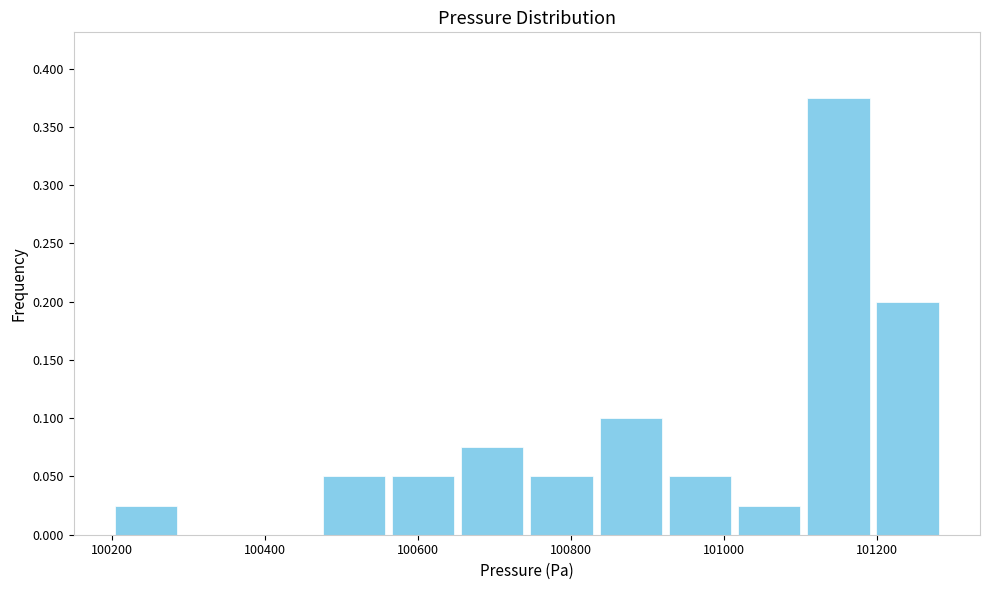

How tall is the bar that spans 100480 to 100560 on the x-axis? Neither the bar edges nor the heights are printed on the chart, so give them approximately, as read against the axes.

0.050